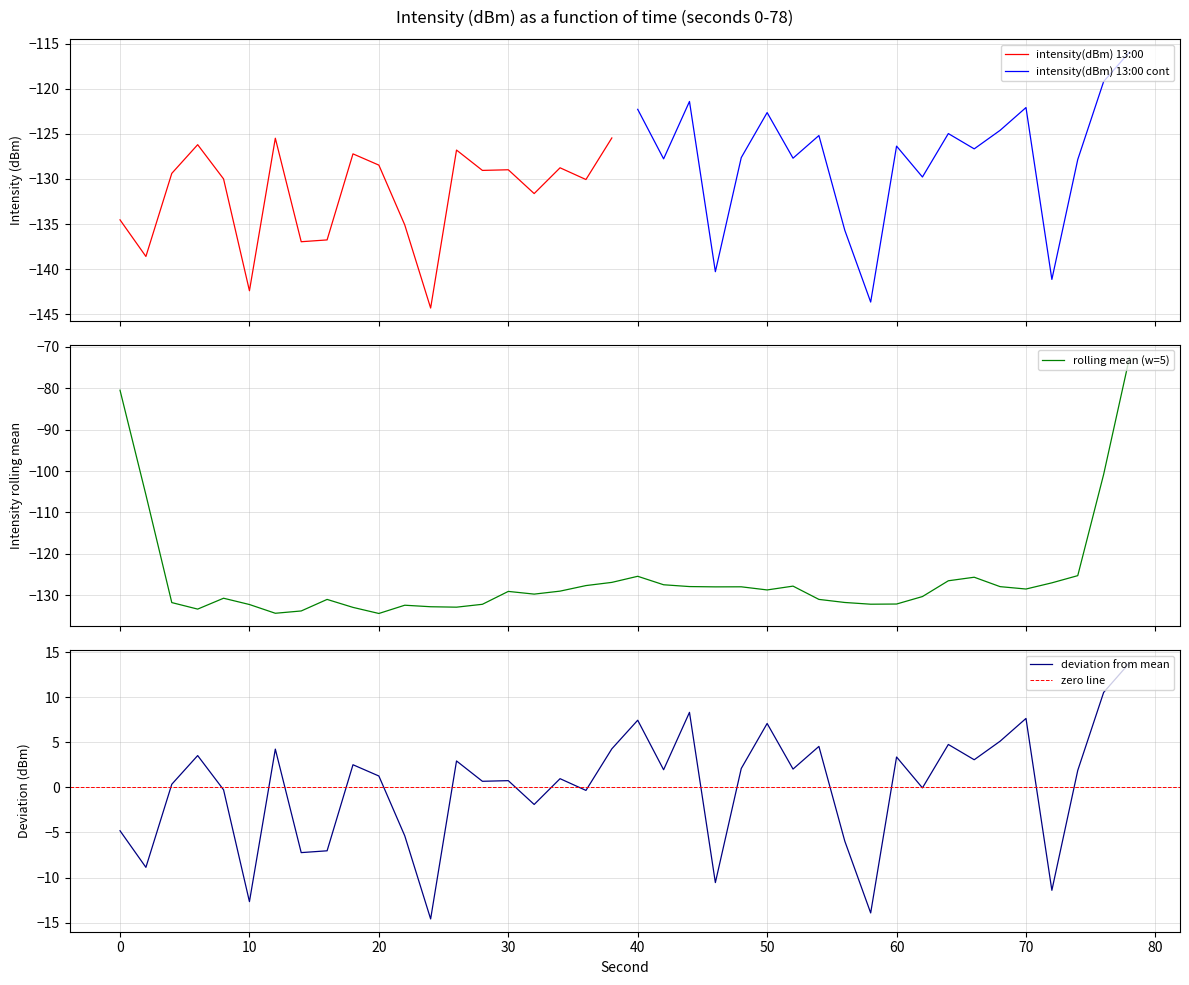

At which label does intensity(dBm) min2 reach its peak?

38